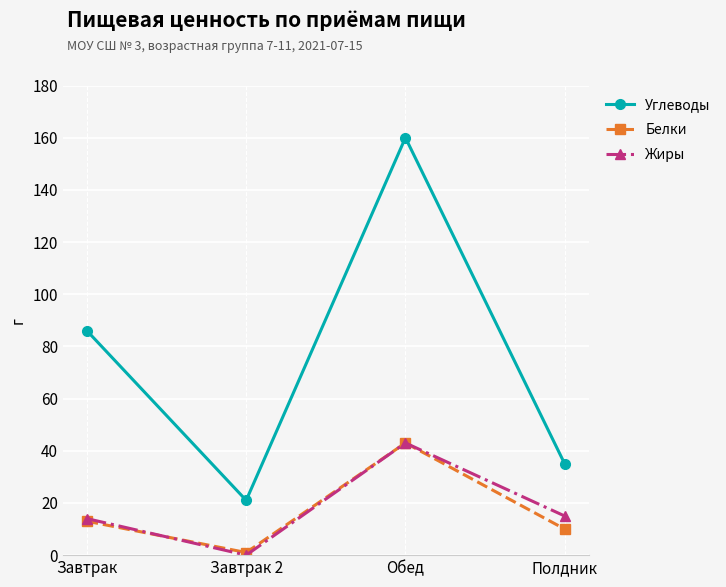

What is the value of the Углеводы point at the 3rd from the left?

160